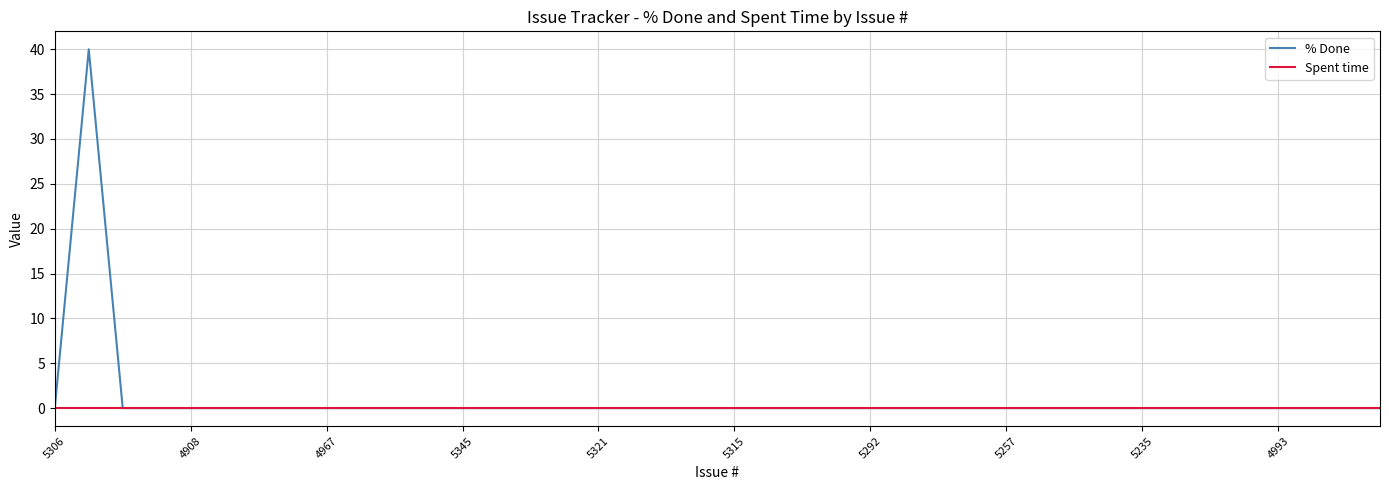

Which series has the widest spread of values?

% Done